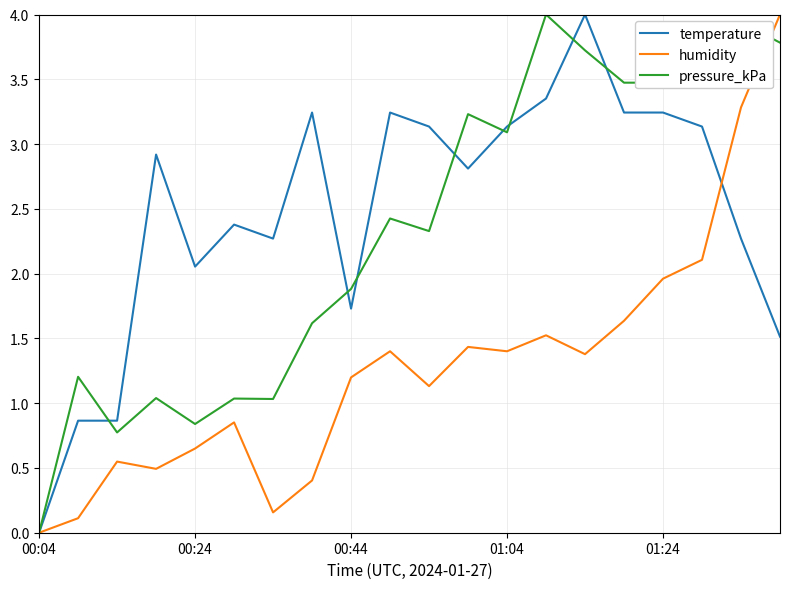

What is the maximum value for humidity?

4.0